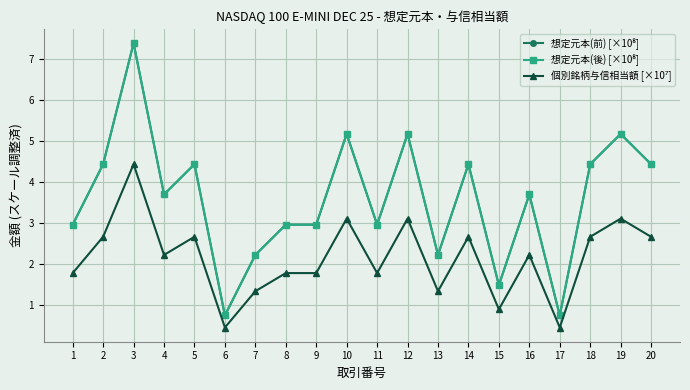

Is this an area chart (filled region under the line)?

No